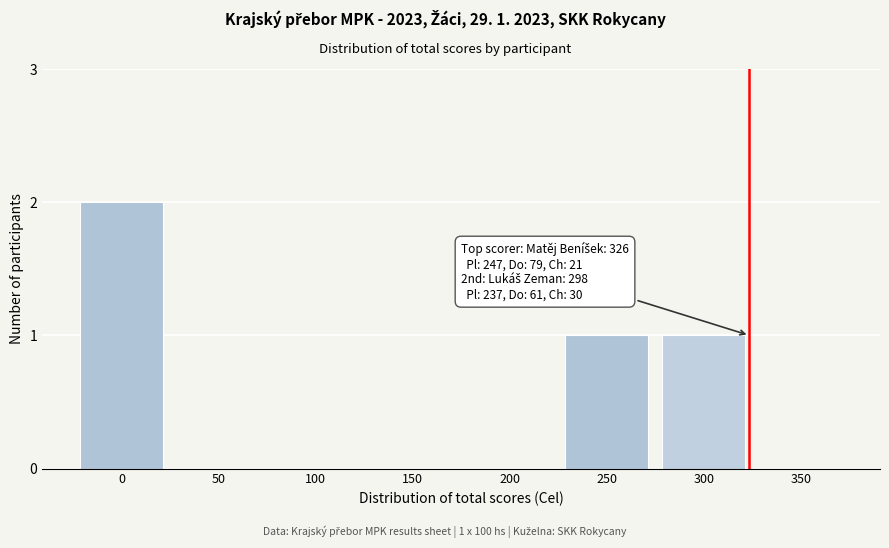

Reading left to right, list all the values displayed in this chart.

0=2	50=0	100=0	150=0	200=0	250=1	300=1	350=0